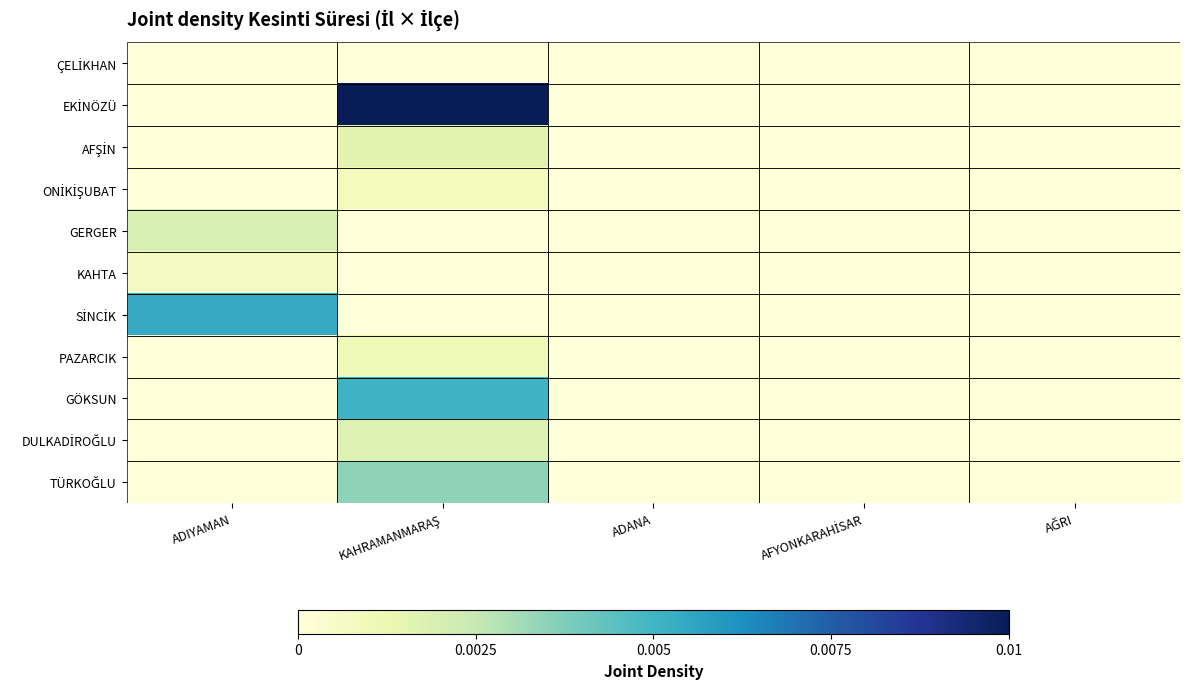

Which series has the widest spread of values?

EKİNÖZÜ